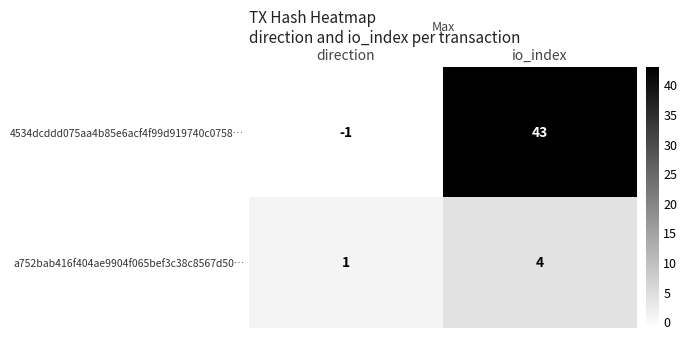

Which series changed the most between direction and io_index?

4534dcddd075aa4b85e6acf4f99d919740c0758…